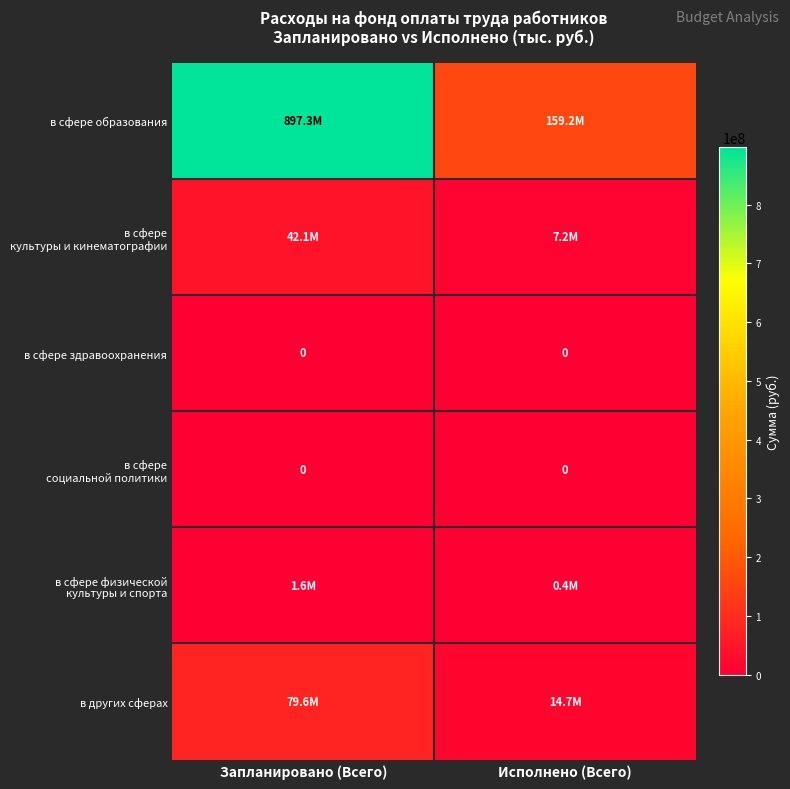

Count the number of categories in the chart.

2